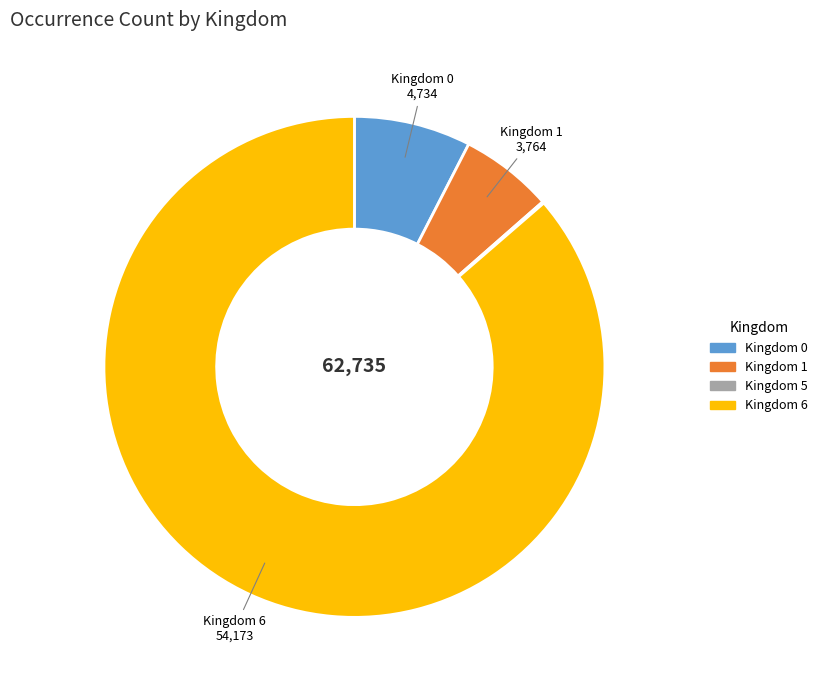

Does any single category account for the majority?

Yes